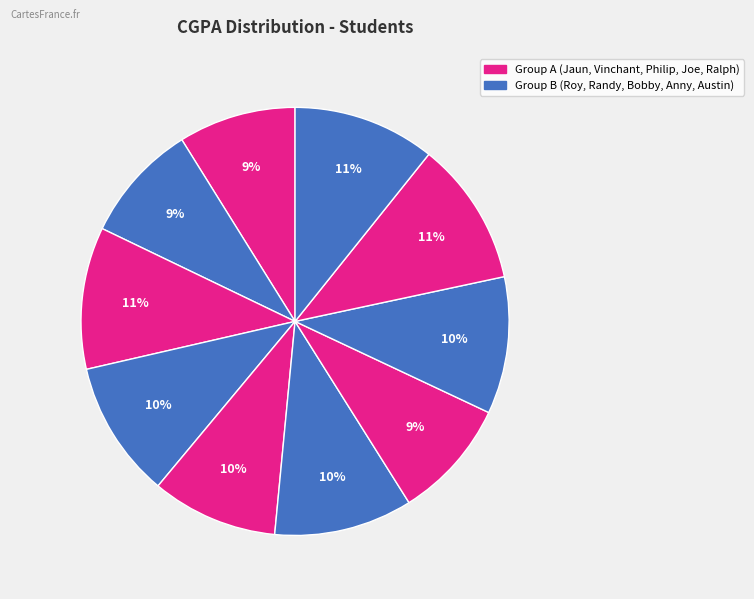

How many segments does this pie chart have?

10